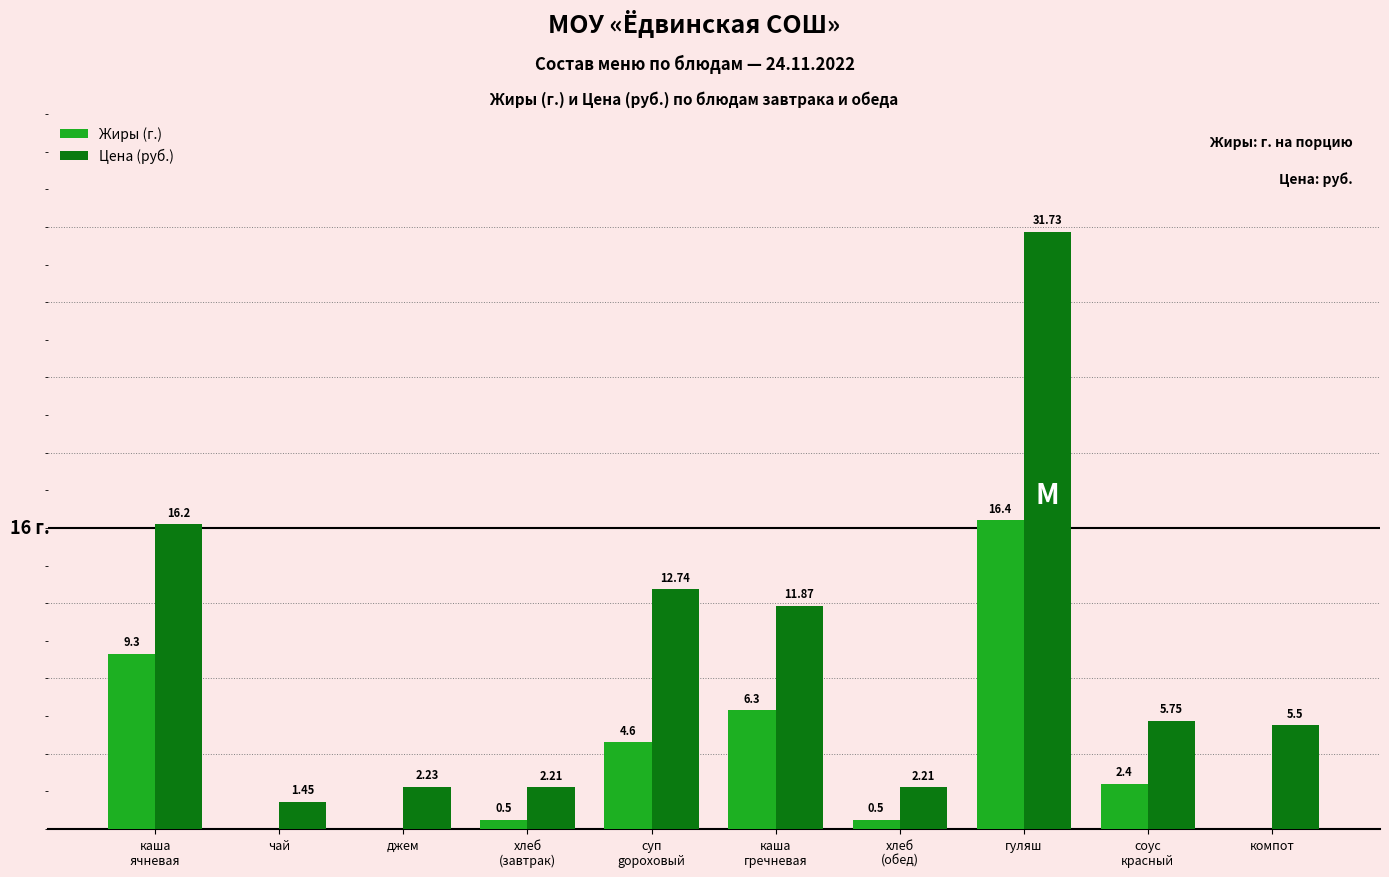

Where does the Жиры (г.) series first go above 2?

каша
ячневая